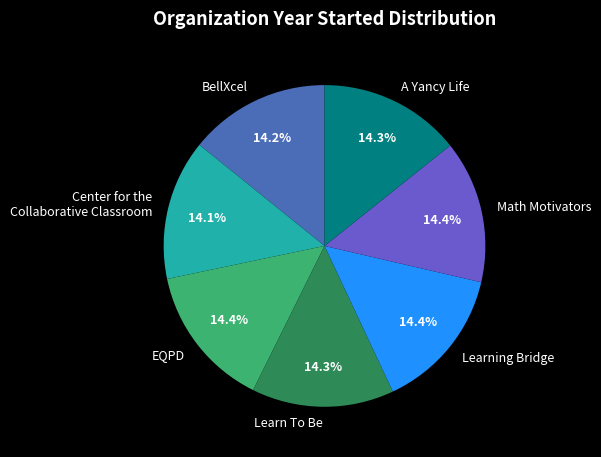

What percentage is the Learning Bridge slice, to the nearest percent?

14%